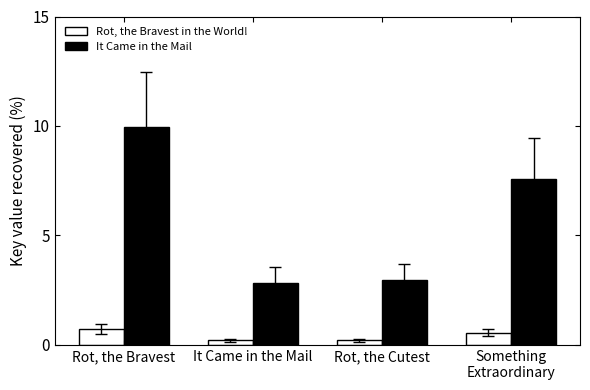

What is the label of the 3rd bar from the right?

It Came in the Mail